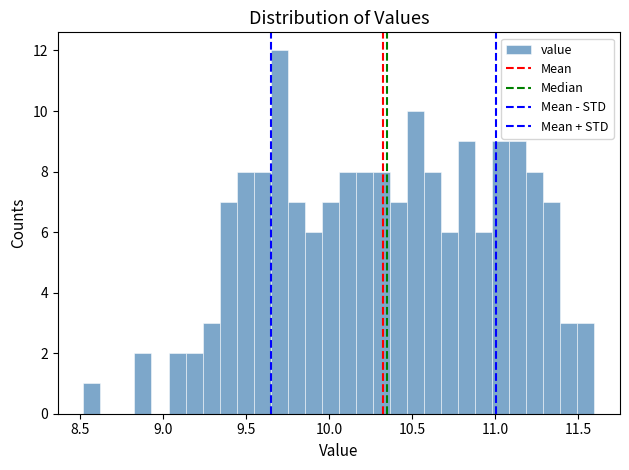

Read against the x-axis, roughly where is the centre of the tallest bar?

9.70